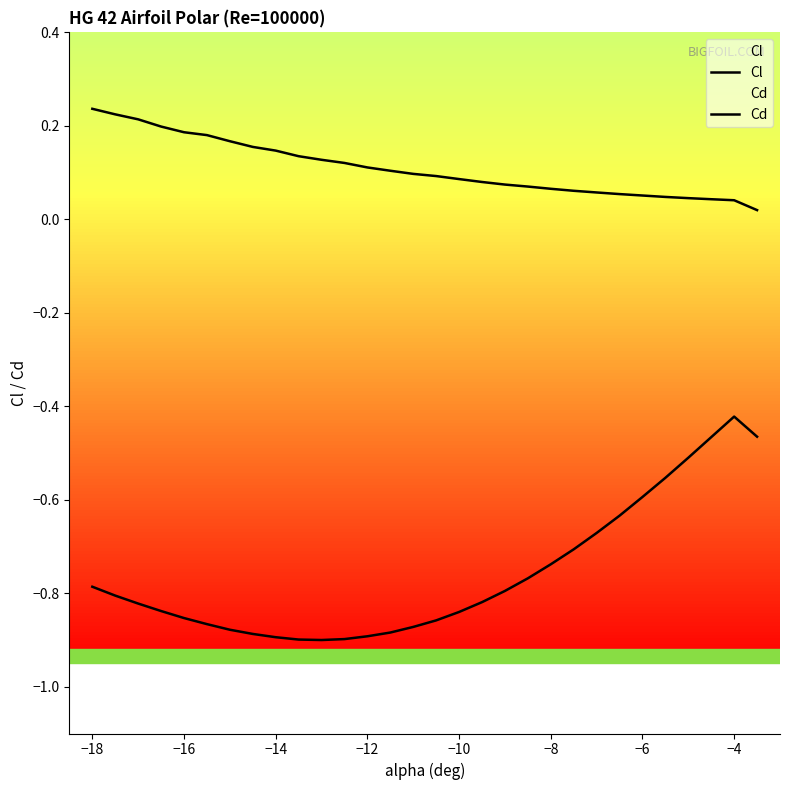

Reading right to left, extract all data points from this chart.

Cl: -0.5	-0.4	-0.5	-0.5	-0.6	-0.6	-0.6	-0.7	-0.7	-0.7	-0.8	-0.8	-0.8	-0.8	-0.9	-0.9	-0.9	-0.9	-0.9	-0.9	-0.9	-0.9	-0.9	-0.9	-0.9	-0.9	-0.8	-0.8	-0.8	-0.8
Cd: 0.0	0.0	0.0	0.0	0.0	0.1	0.1	0.1	0.1	0.1	0.1	0.1	0.1	0.1	0.1	0.1	0.1	0.1	0.1	0.1	0.1	0.1	0.2	0.2	0.2	0.2	0.2	0.2	0.2	0.2